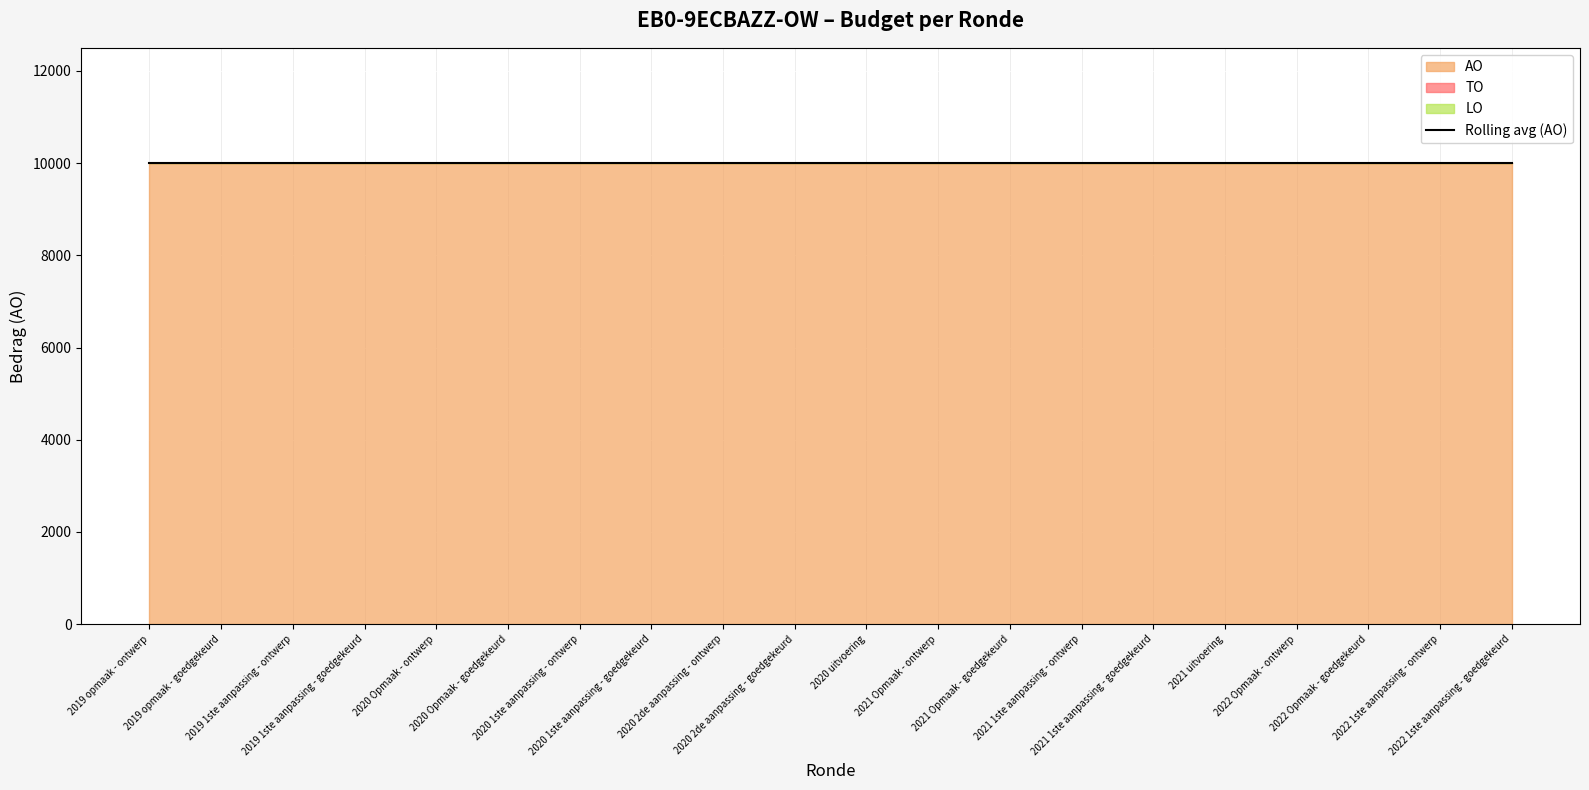

Which series has the largest total across all categories?

AO